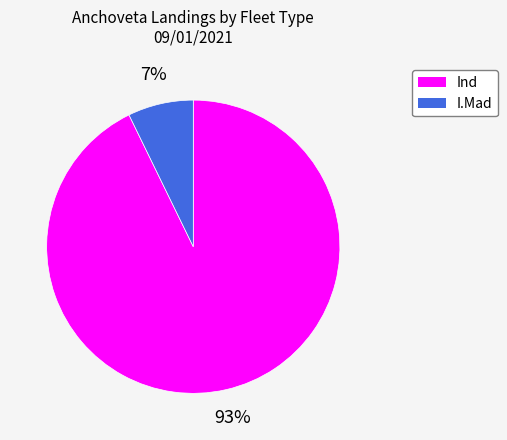

Combined, do Ind and I.Mad account for over 50%?

Yes